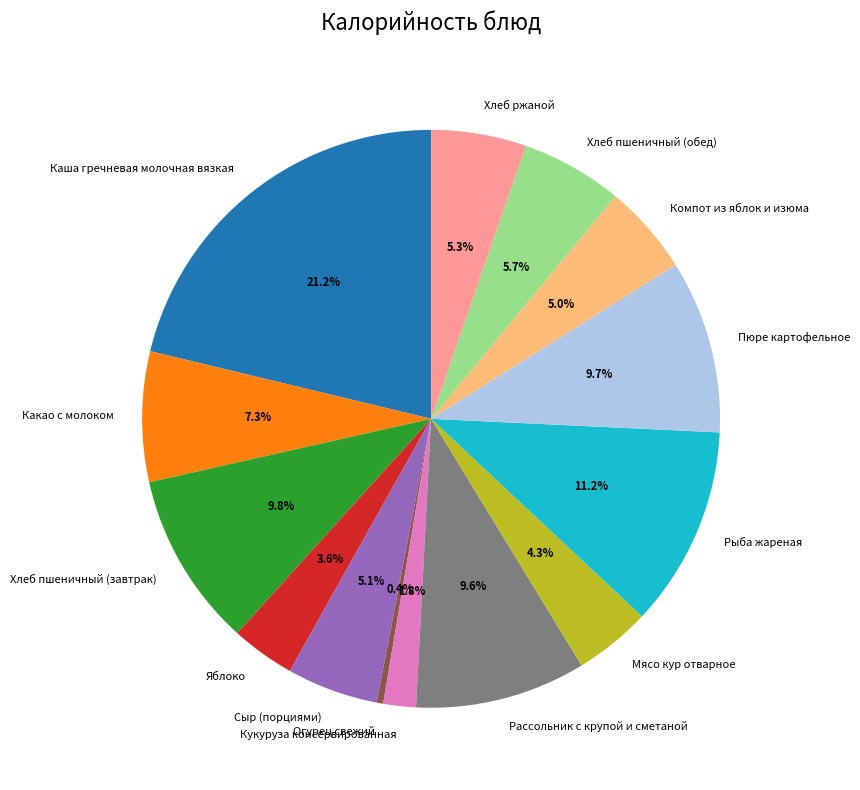

The Сыр (порциями) slice represents 5% of the pie. True or false?

True